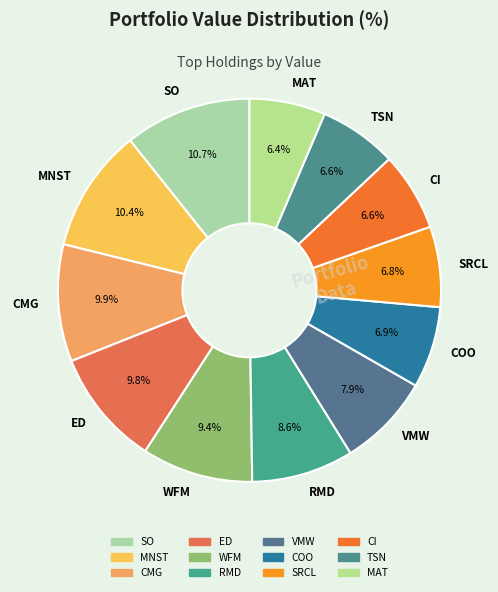

What percentage is the MAT slice, to the nearest percent?

6%